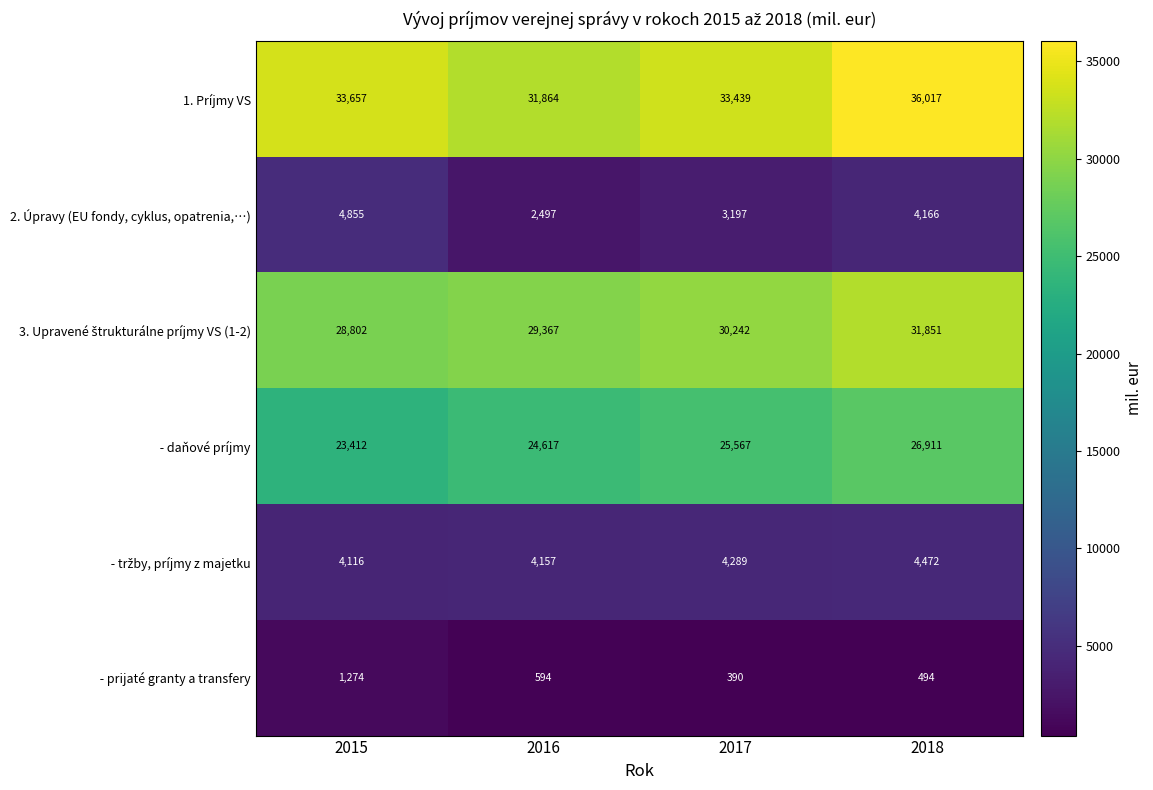

The value of 2. Úpravy (EU fondy, cyklus, opatrenia,…) at 2018 is 4166. True or false?

True